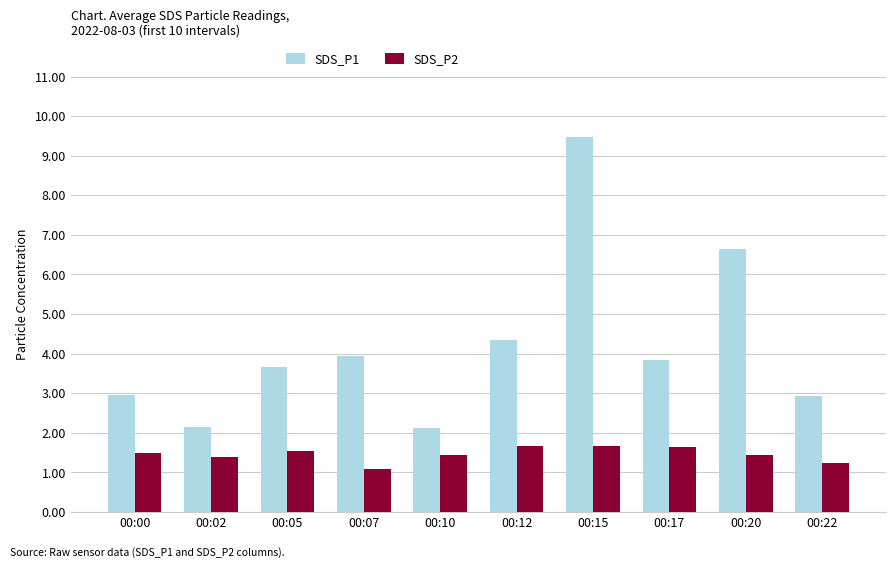

Is it true that SDS_P2 equals 1.7 at 00:15?

True